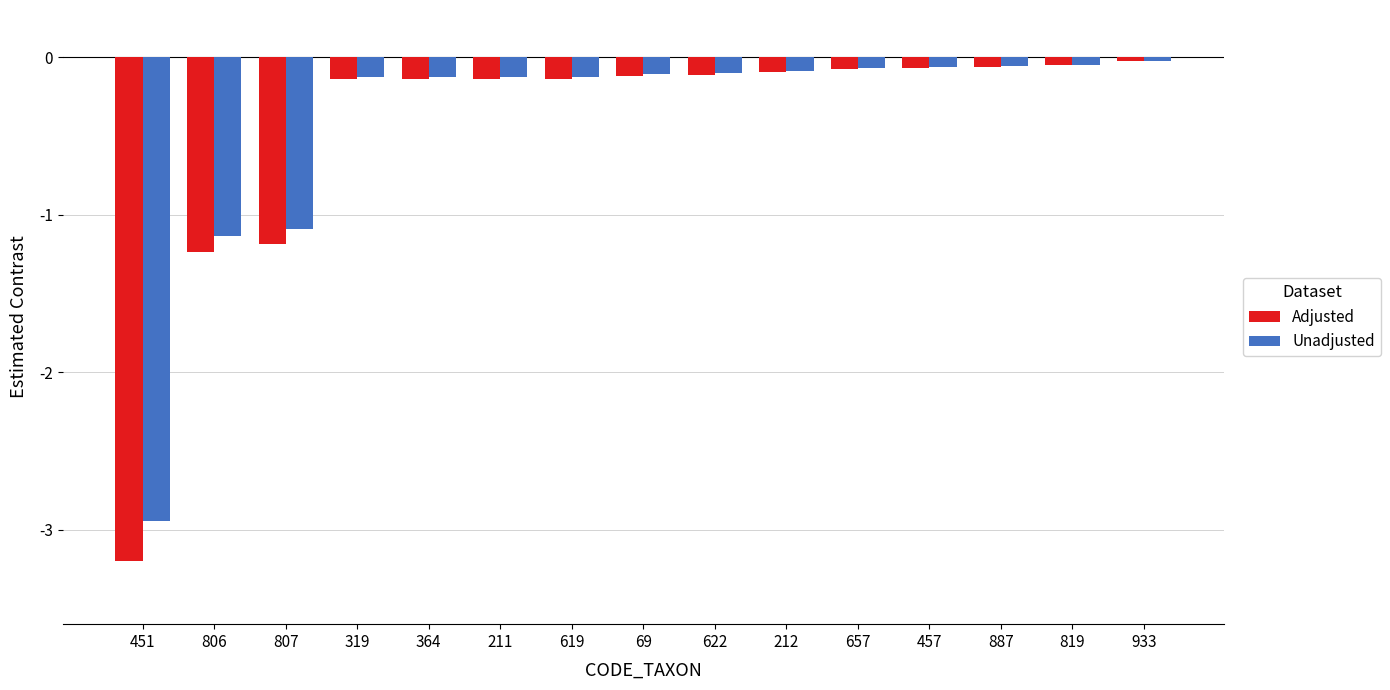

Which series has the widest spread of values?

Adjusted